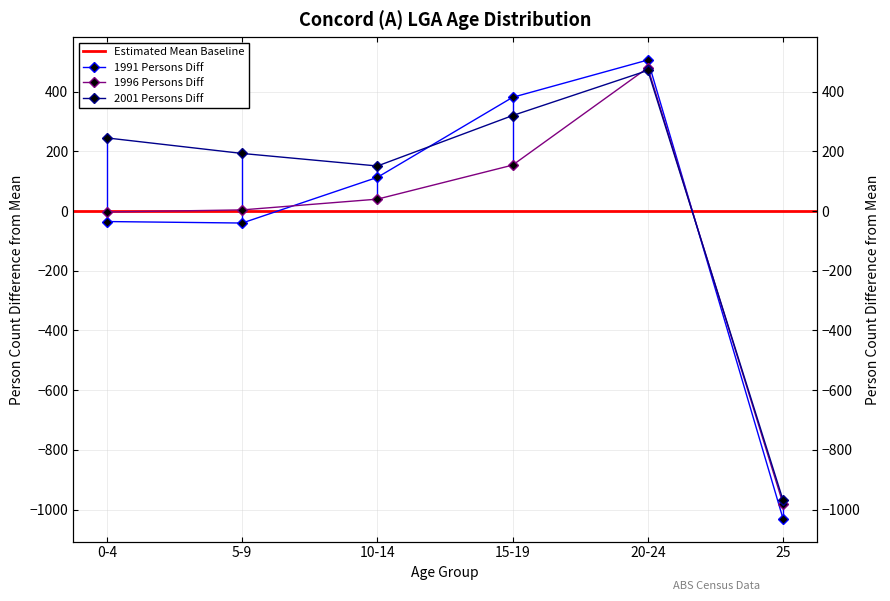

At which label does 2001 Persons reach its minimum?

25